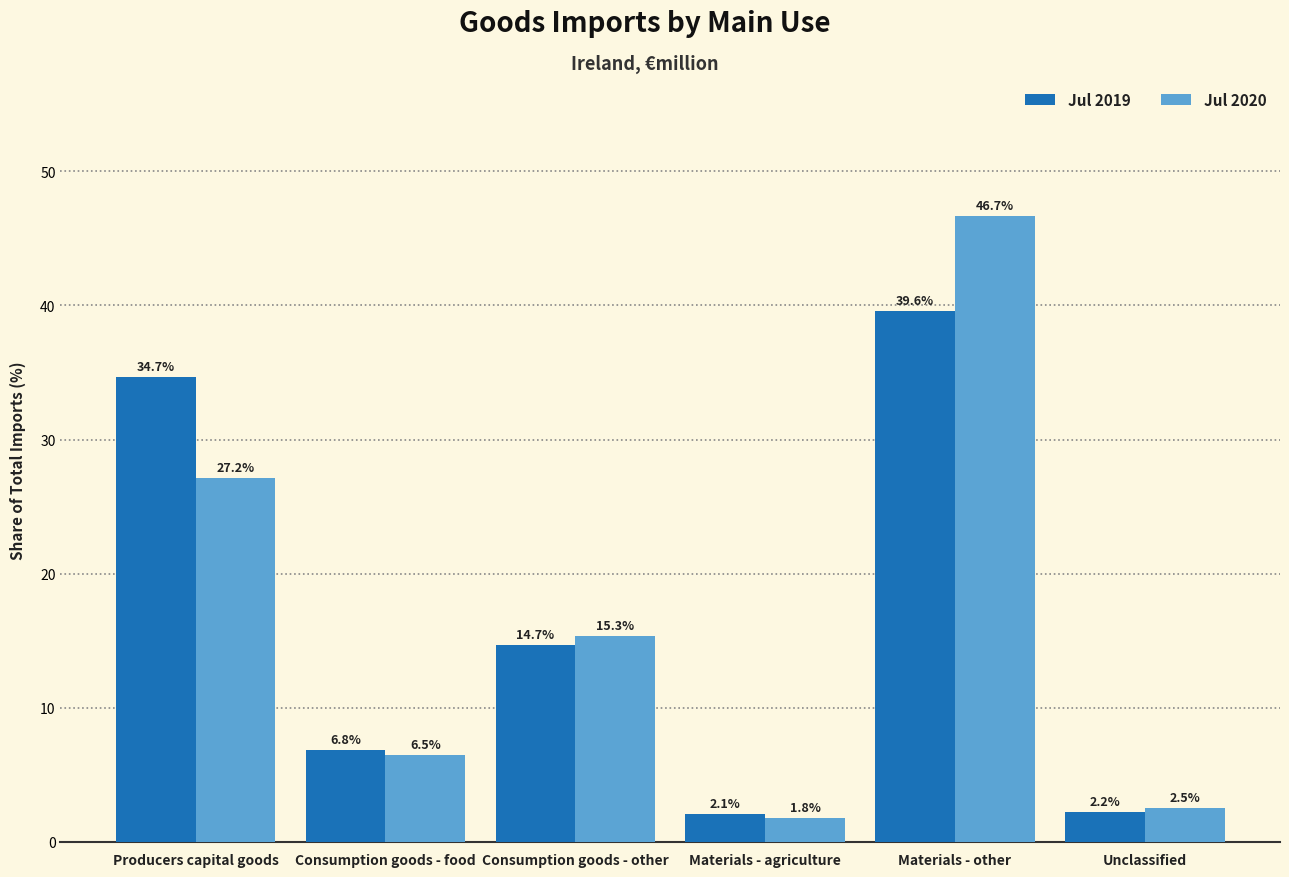

Reading left to right, extract all data points from this chart.

Jul 2019: Producers capital goods=34.7	Consumption goods - food=6.8	Consumption goods - other=14.7	Materials - agriculture=2.1	Materials - other=39.6	Unclassified=2.2
Jul 2020: Producers capital goods=27.2	Consumption goods - food=6.5	Consumption goods - other=15.3	Materials - agriculture=1.8	Materials - other=46.7	Unclassified=2.5